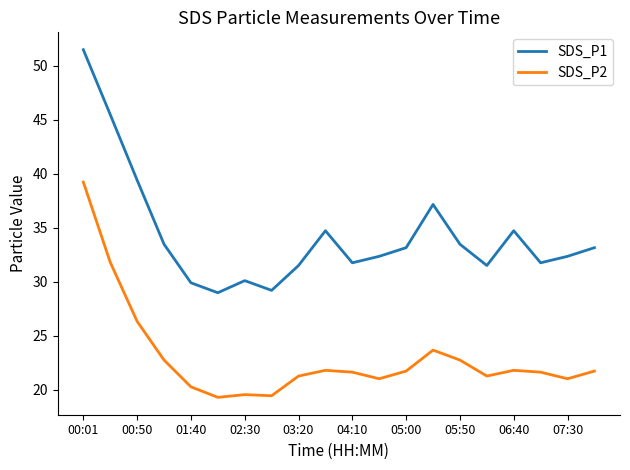

True or false: SDS_P1 and SDS_P2 intersect in this chart.

False